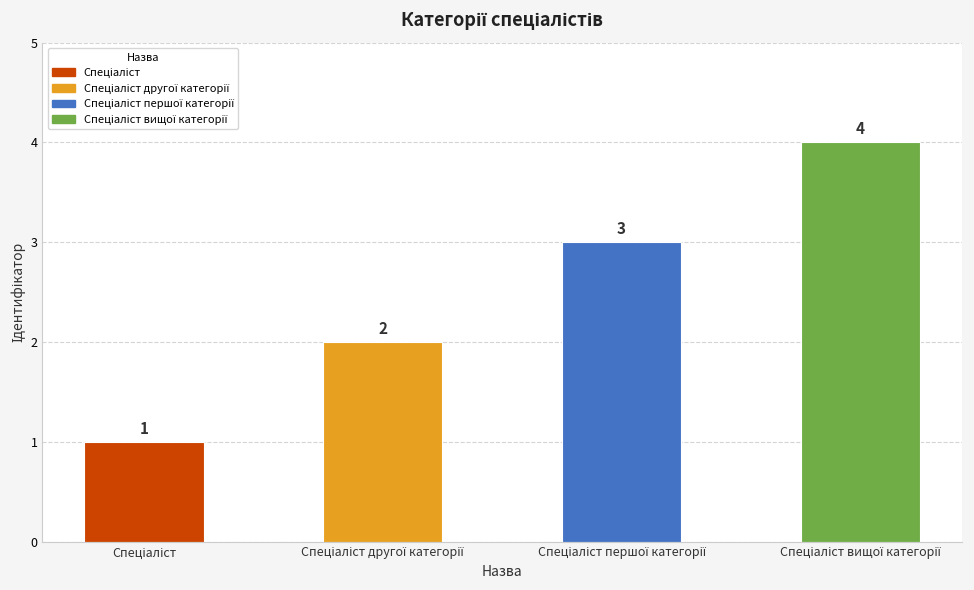

What is the difference between the maximum and minimum values?

3